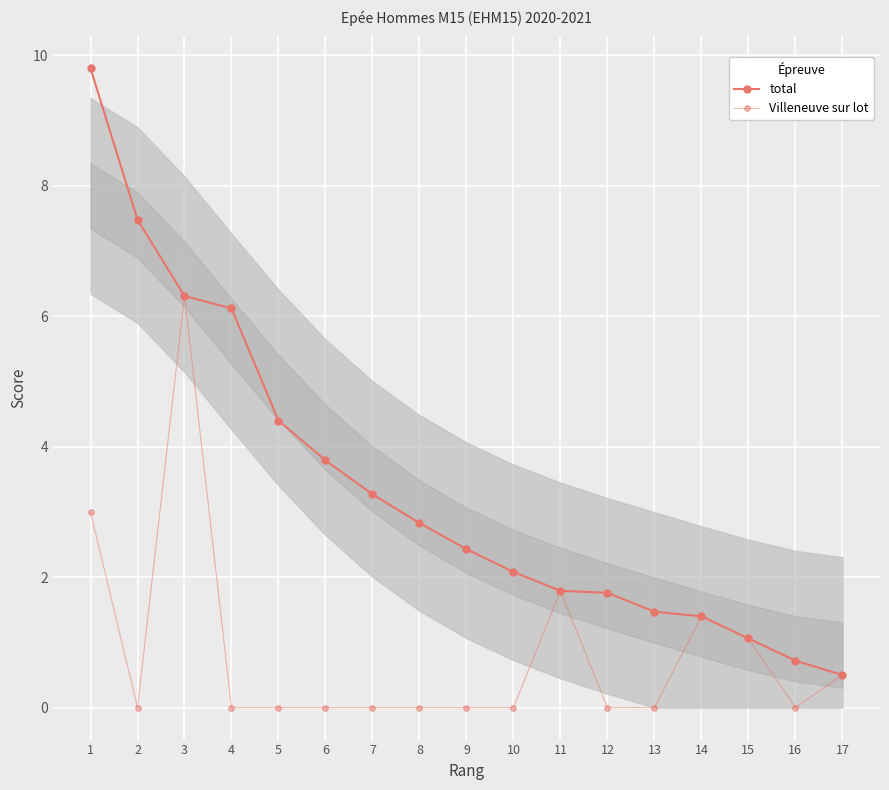

What is the difference between the highest and lowest values at 13?

1.5